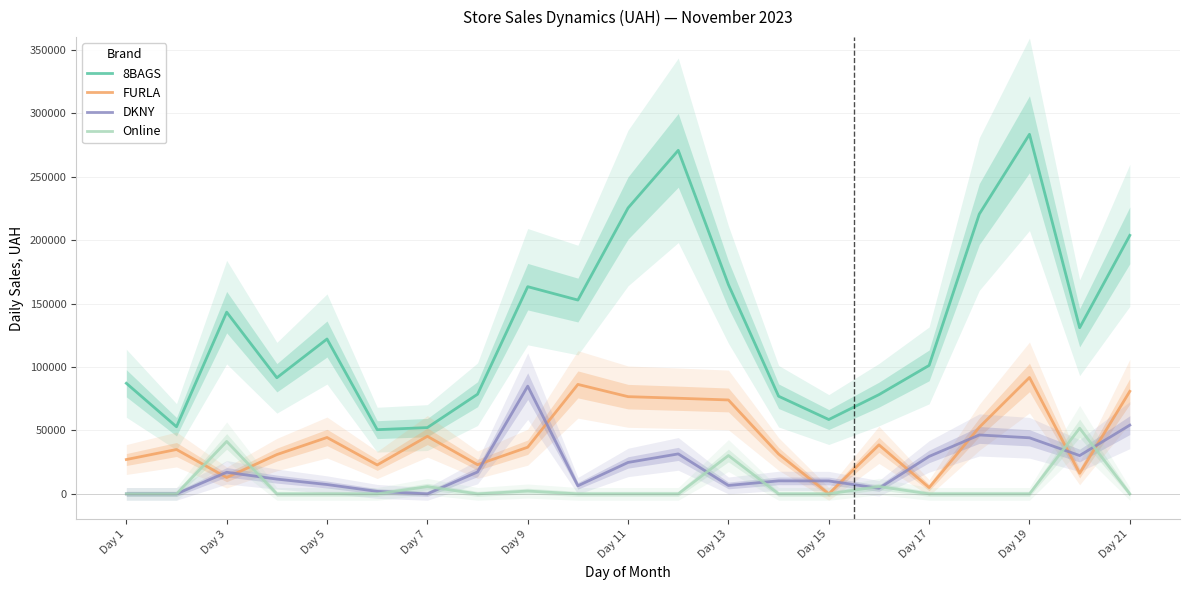

What is the maximum value for DKNY?

84903